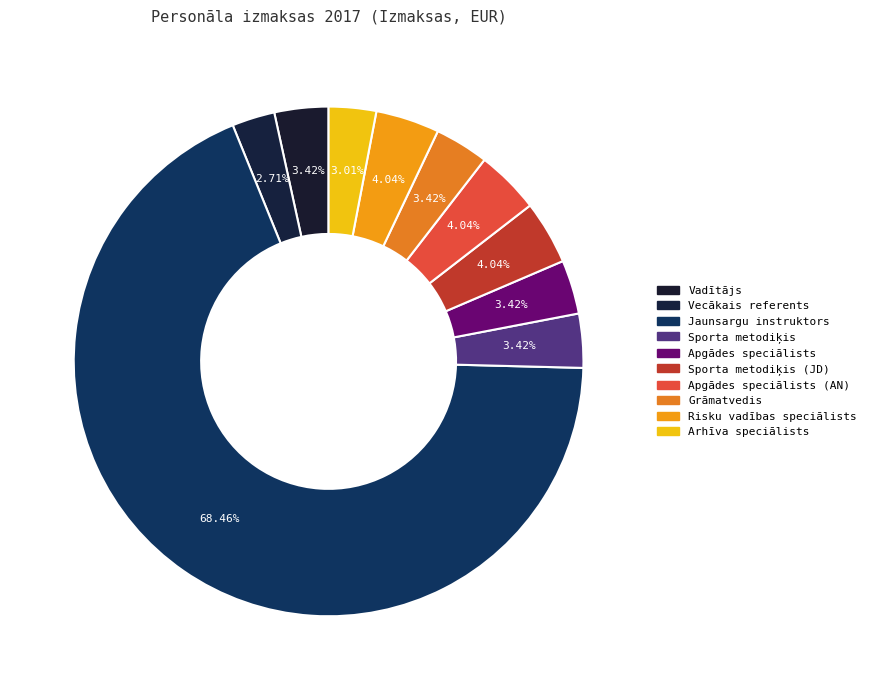

Does any single category account for the majority?

Yes